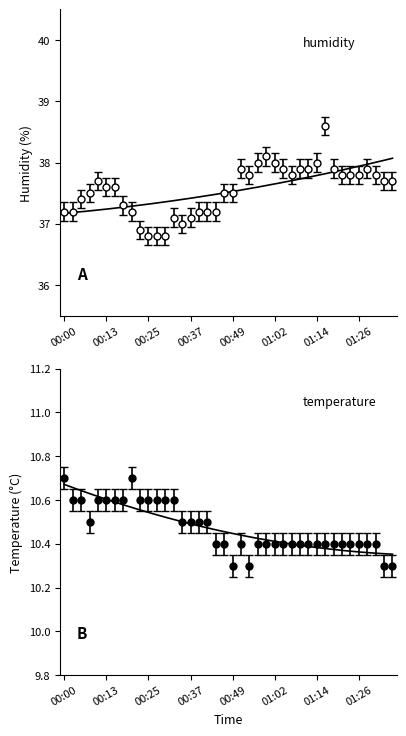

At which label does humidity first exceed 37?

00:00